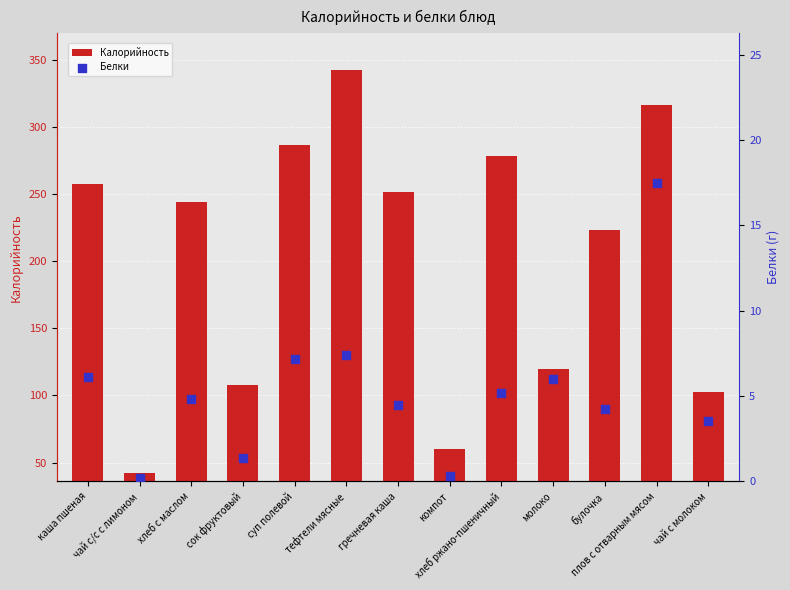

Which series has the largest total across all categories?

Калорийность